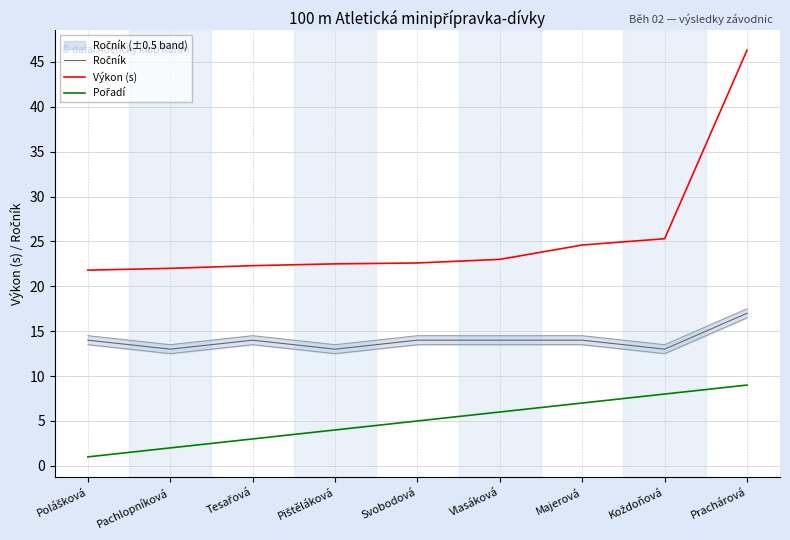

What is the difference between the maximum and minimum values in the Výkon (s) series?

24.5